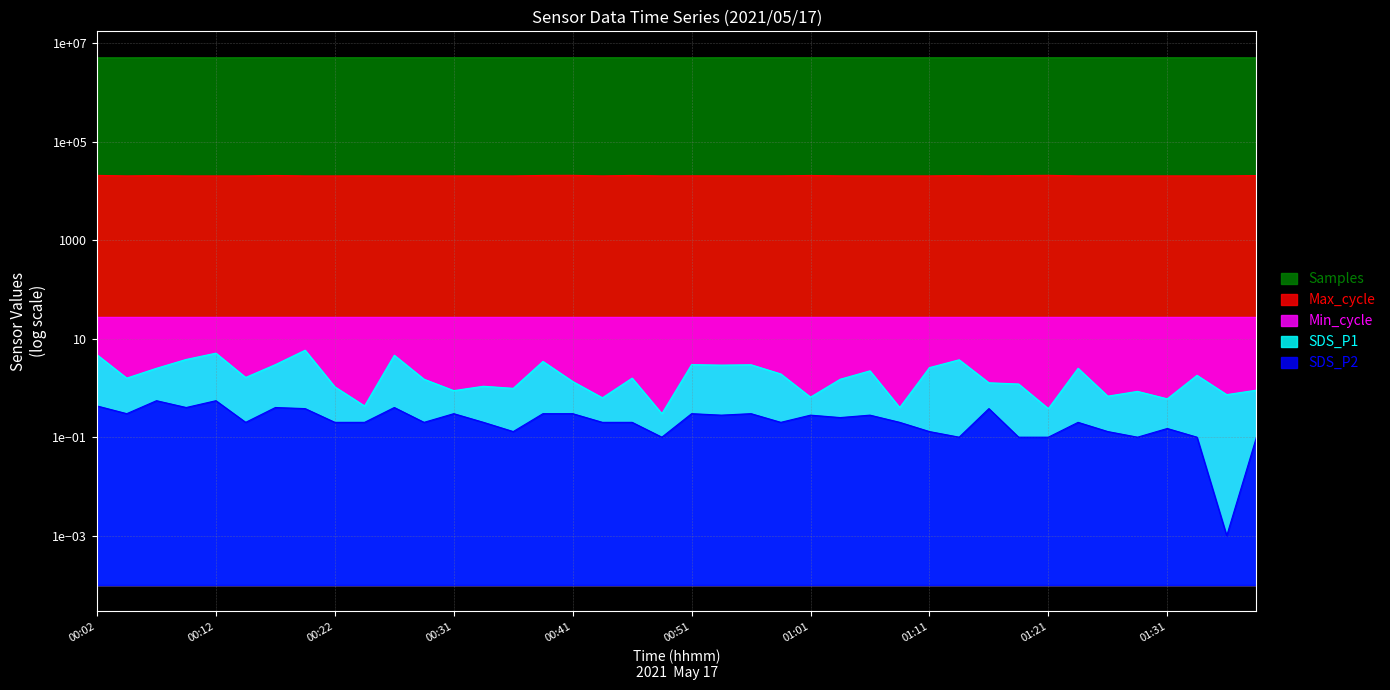

True or false: Samples and Max_cycle cross at least once.

False